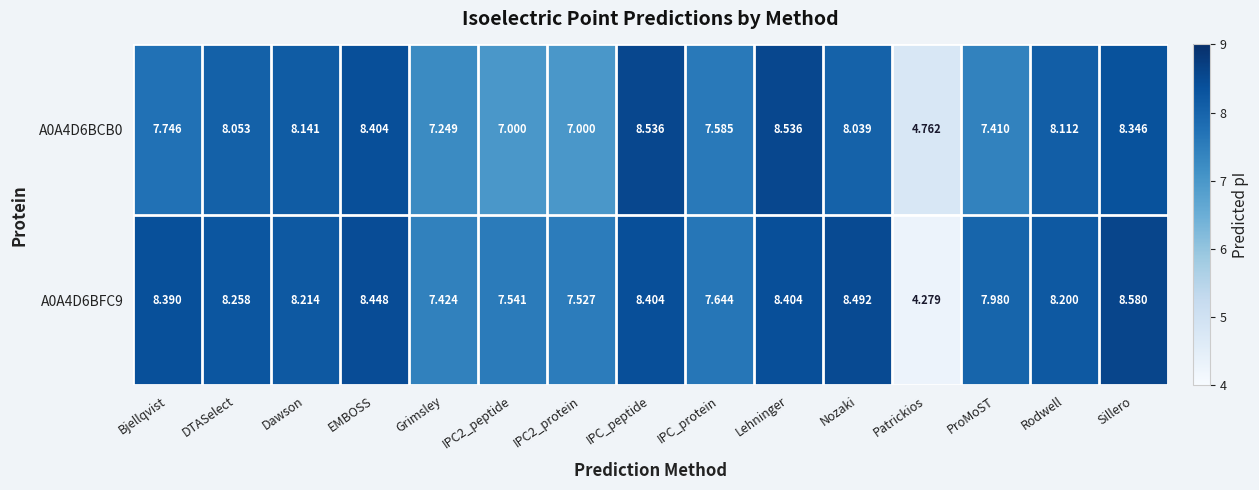

Where is A0A4D6BFC9 nearest to the value 6?

Grimsley